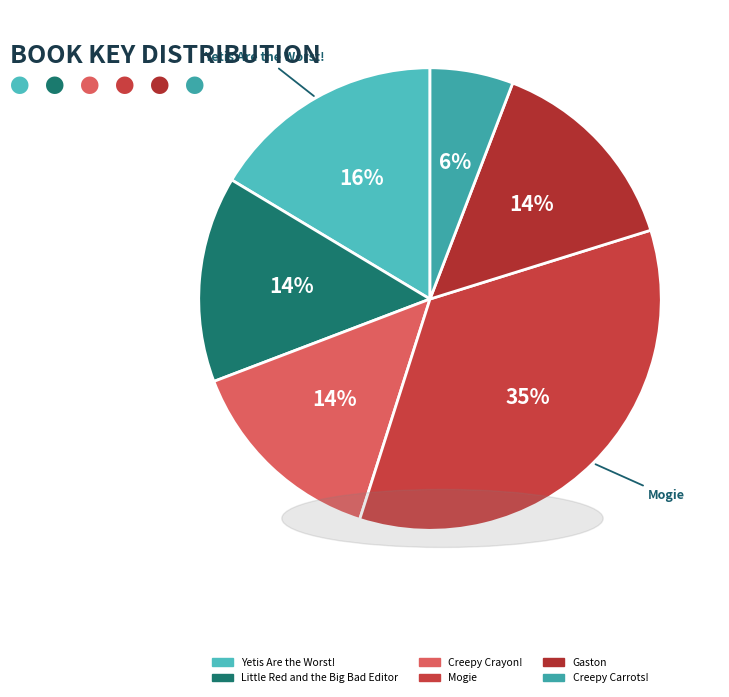

The Gaston slice represents 14% of the pie. True or false?

True